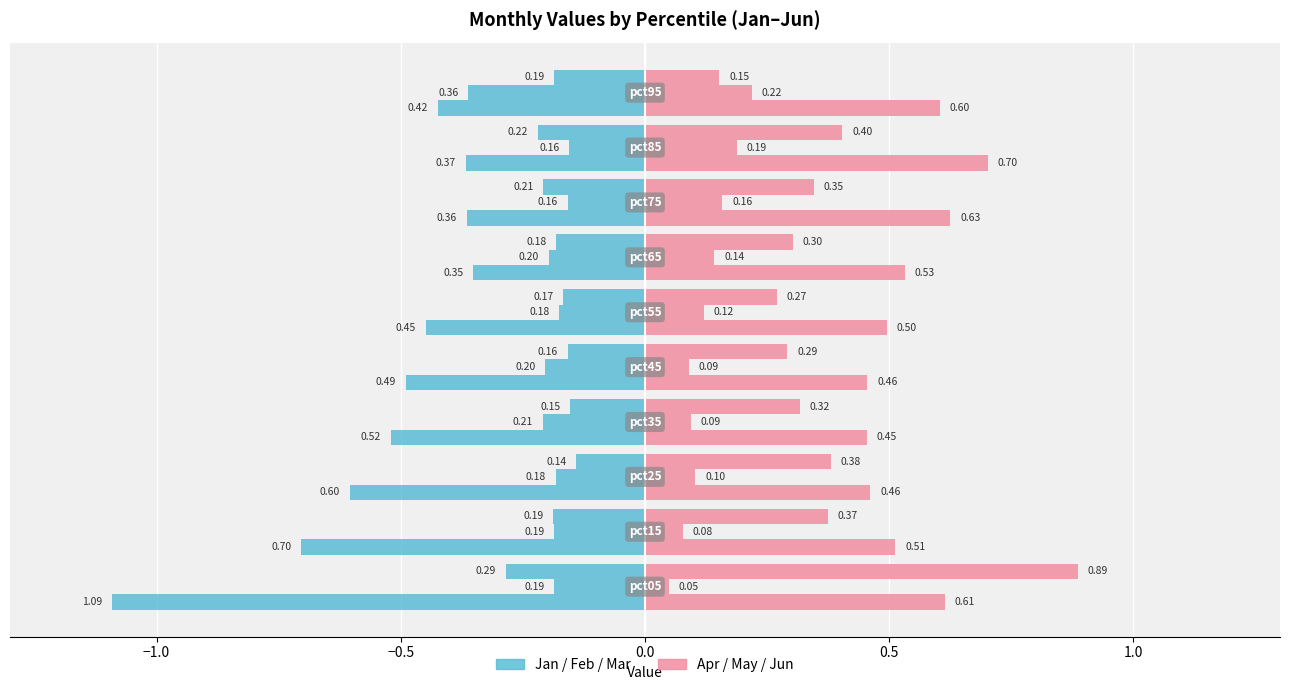

List the series in order of their overall mean, highest first.

Apr/May/Jun, Jan/Feb/Mar